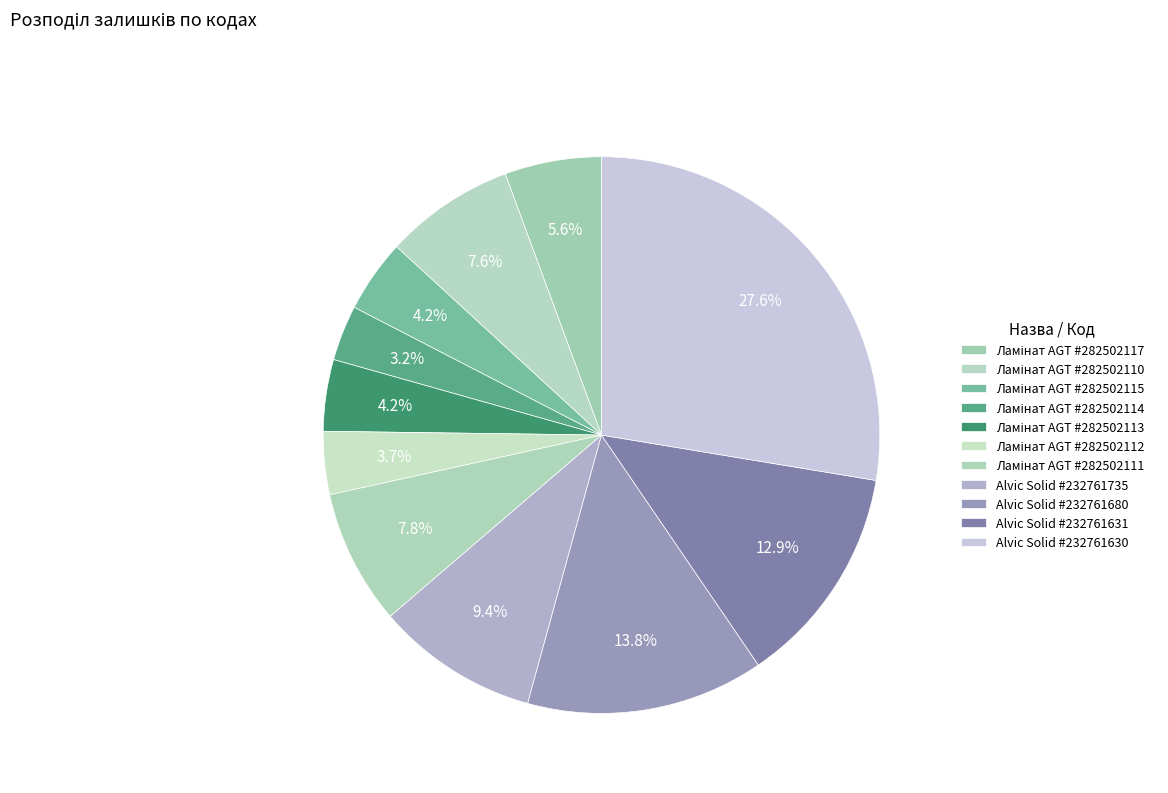

How many slices are in this pie chart?

11